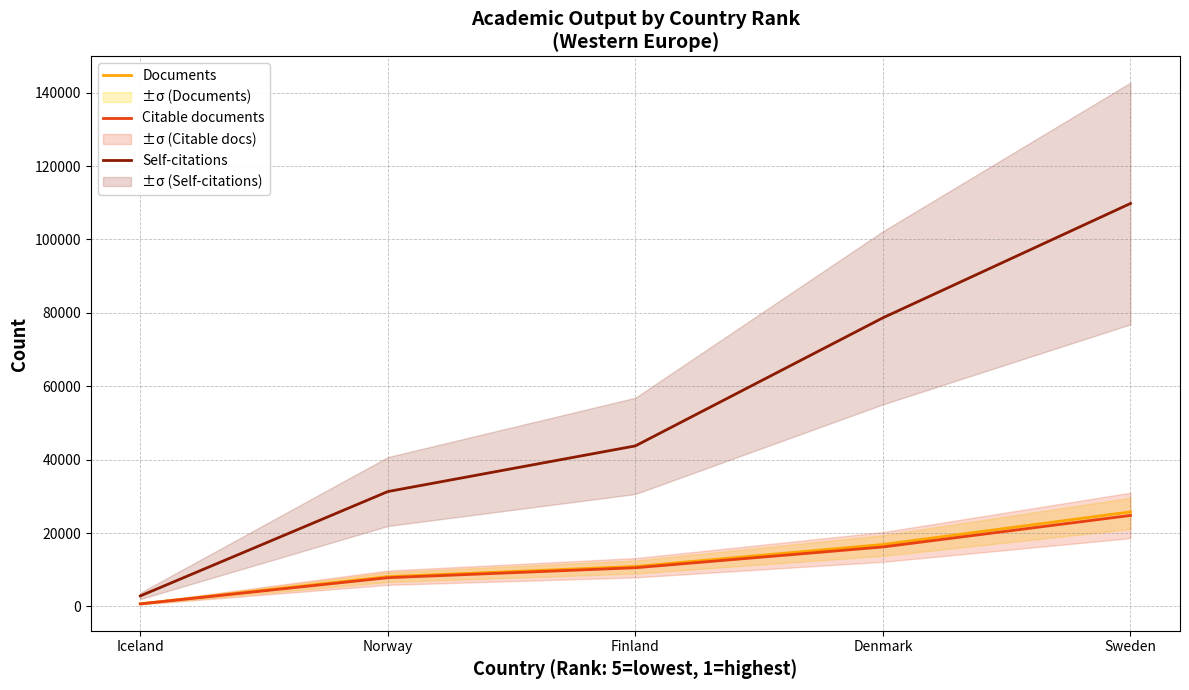

List the series in order of their peak value, lowest first.

Citable documents, Documents, Self-citations